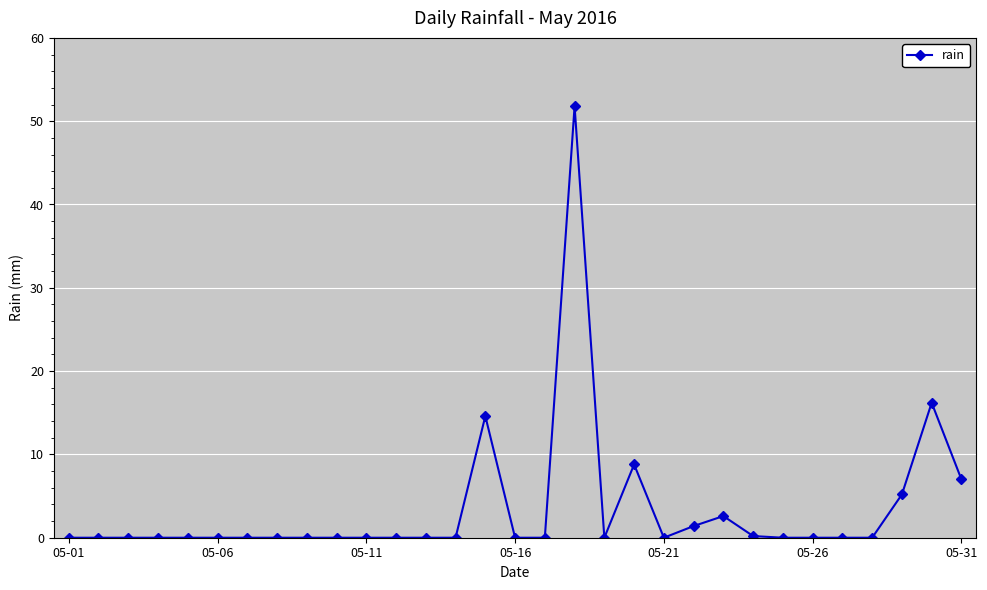

What is the difference between the second highest and second lowest values?

16.2